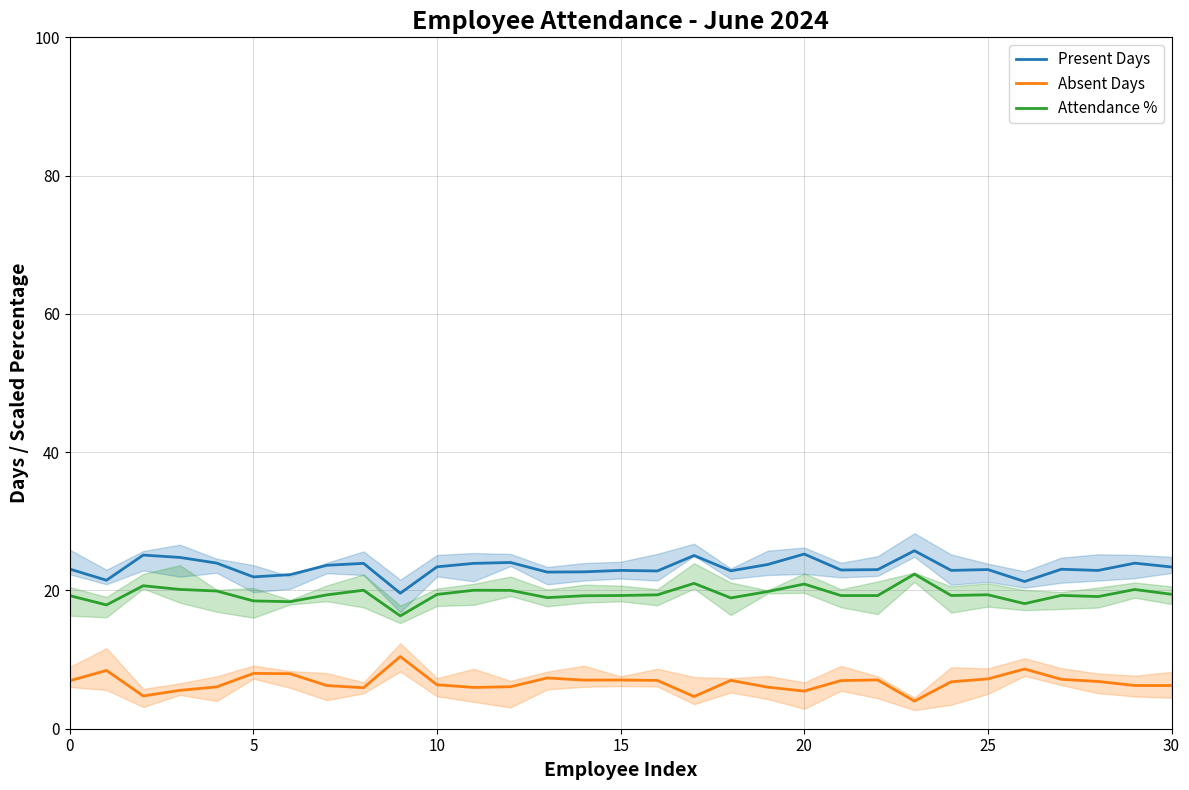

Read the Present Days value at 17.

25.1